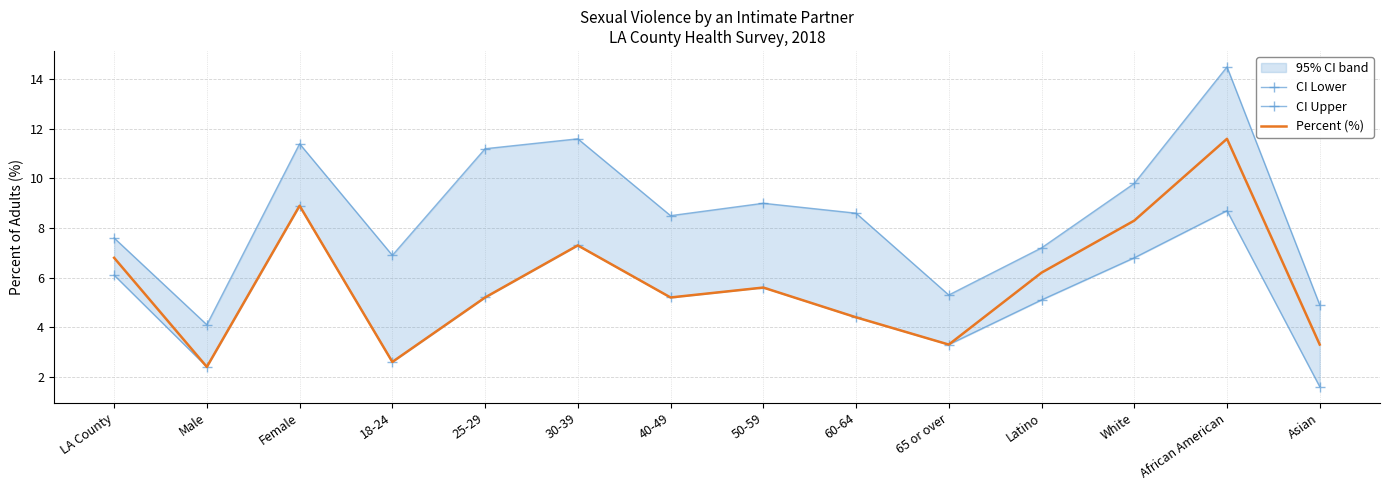

True or false: CI Upper and Percent (%) intersect in this chart.

False